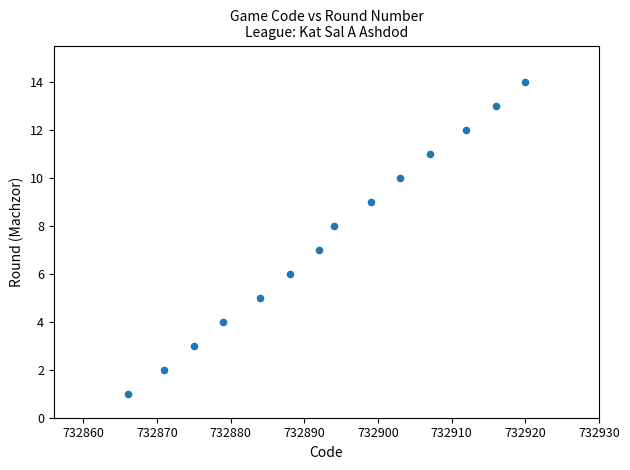

What is the range of Y values (max minus min)?

13